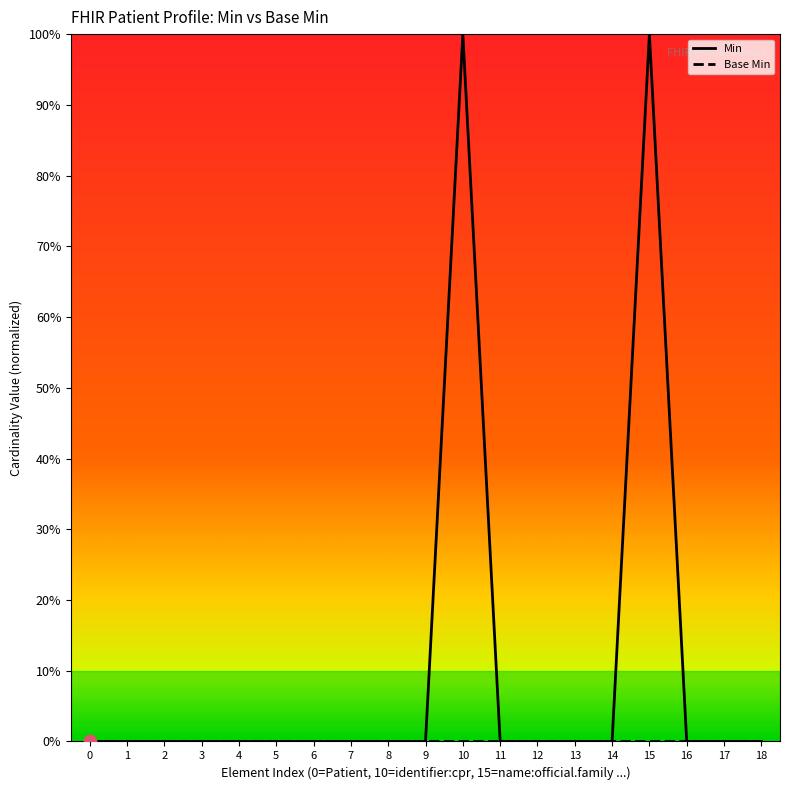

Is the value of Base Min at 6 greater than the value of Min at 0?

No